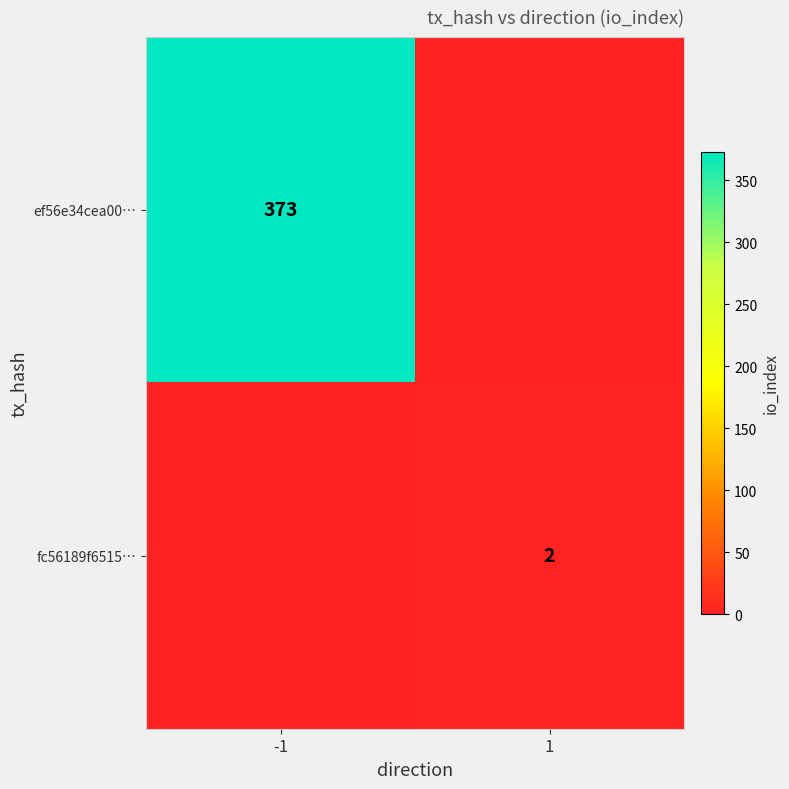

At how many categories does at least one series exceed 286?

1